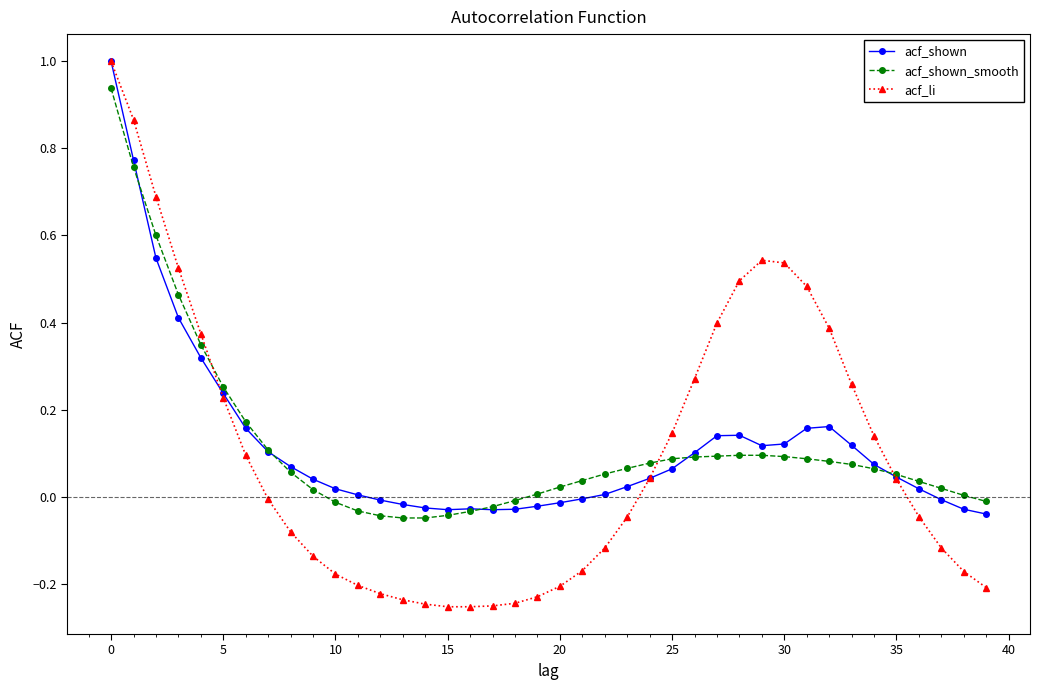

What are all the series names shown in the legend?

acf_shown, acf_shown_smooth, acf_li